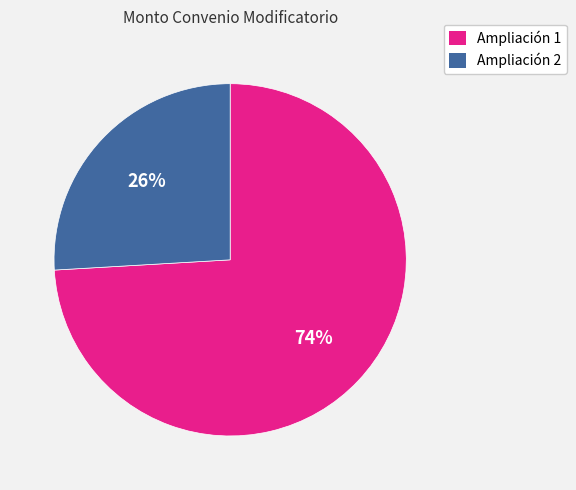

What is the smallest slice in the pie chart?

Ampliación 2